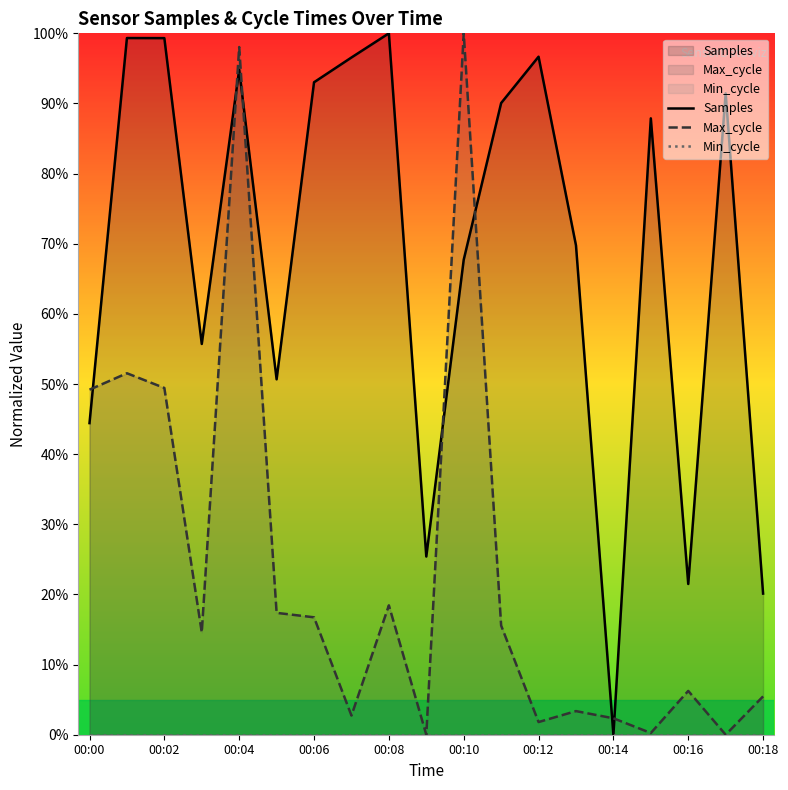

Which series has the largest total across all categories?

Samples